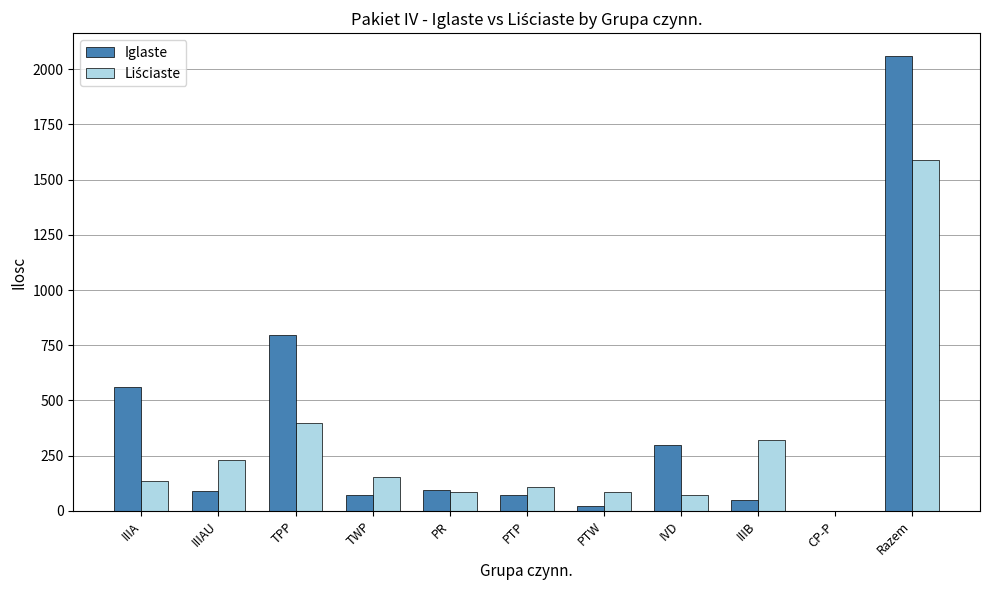

How many groups of bars are there?

11